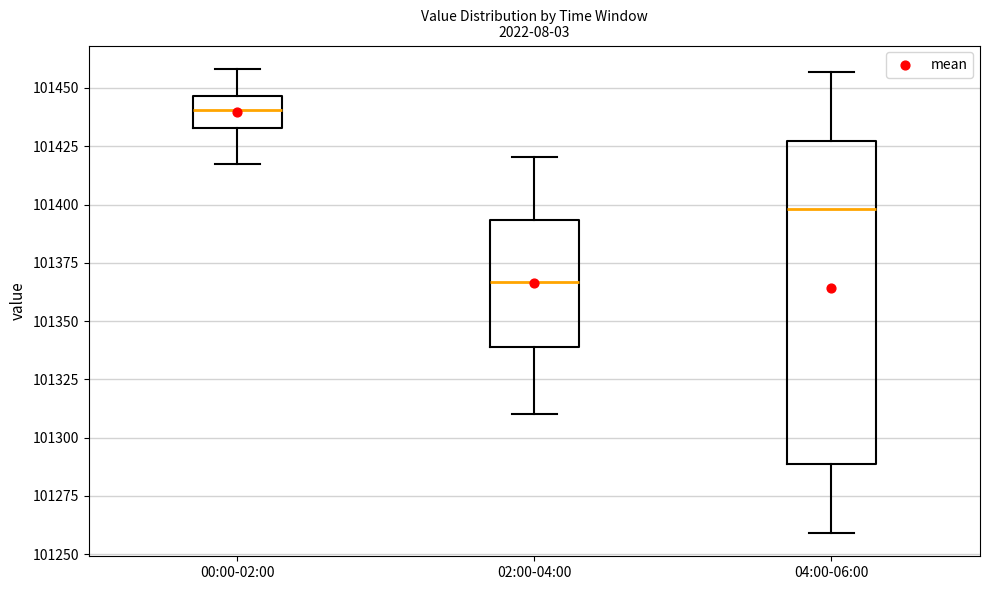

Which box has the highest median line?

00:00-02:00